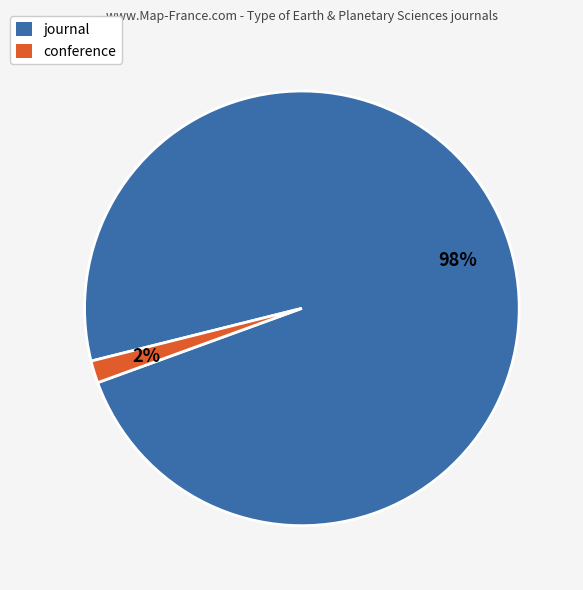

To the nearest percent, what is the combined percentage of conference and journal?

100%